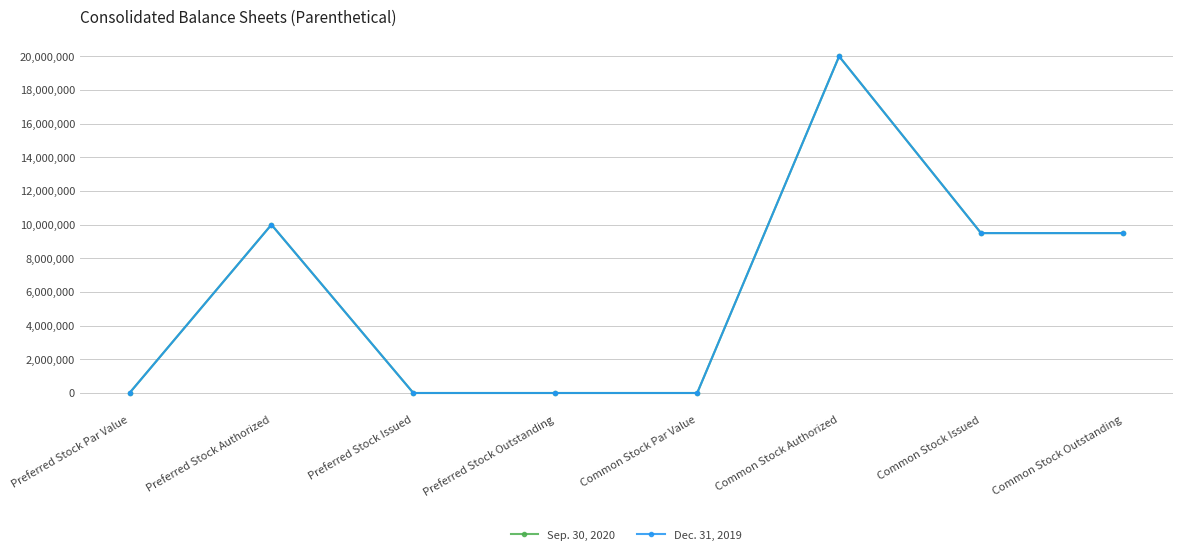

Which category has the highest value in the Sep. 30, 2020 series?

Common Stock Authorized